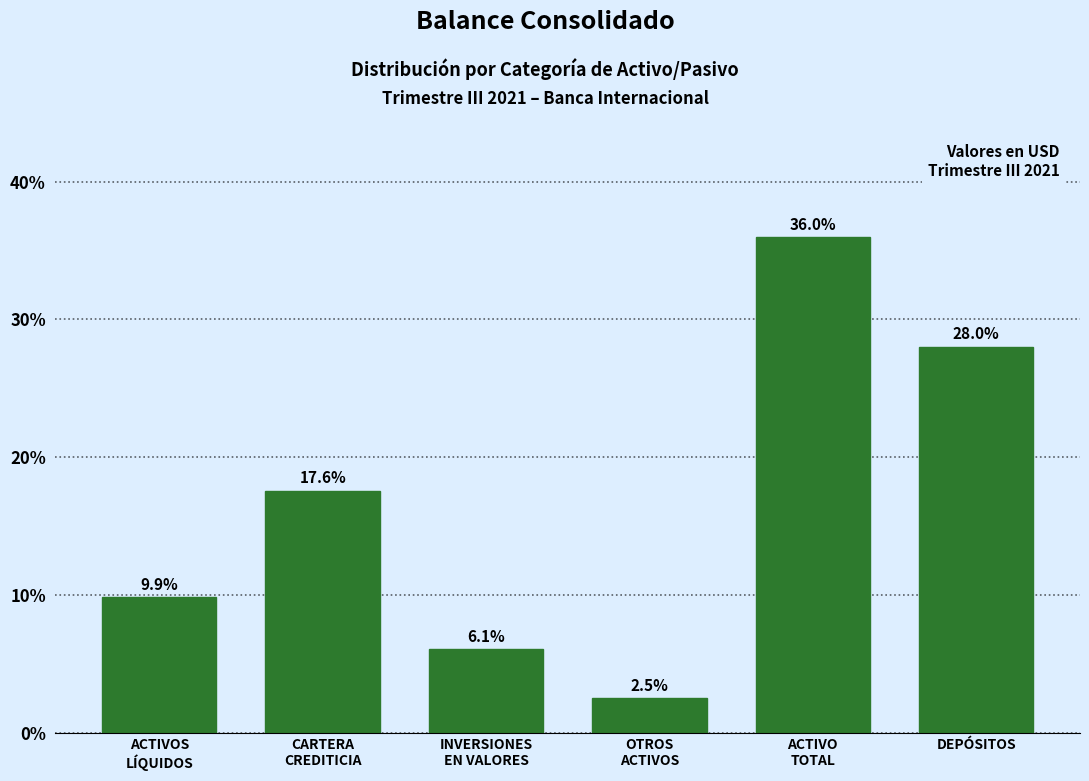

Reading right to left, what are all the values shown in this chart?

28.0	36.0	2.5	6.1	17.6	9.9